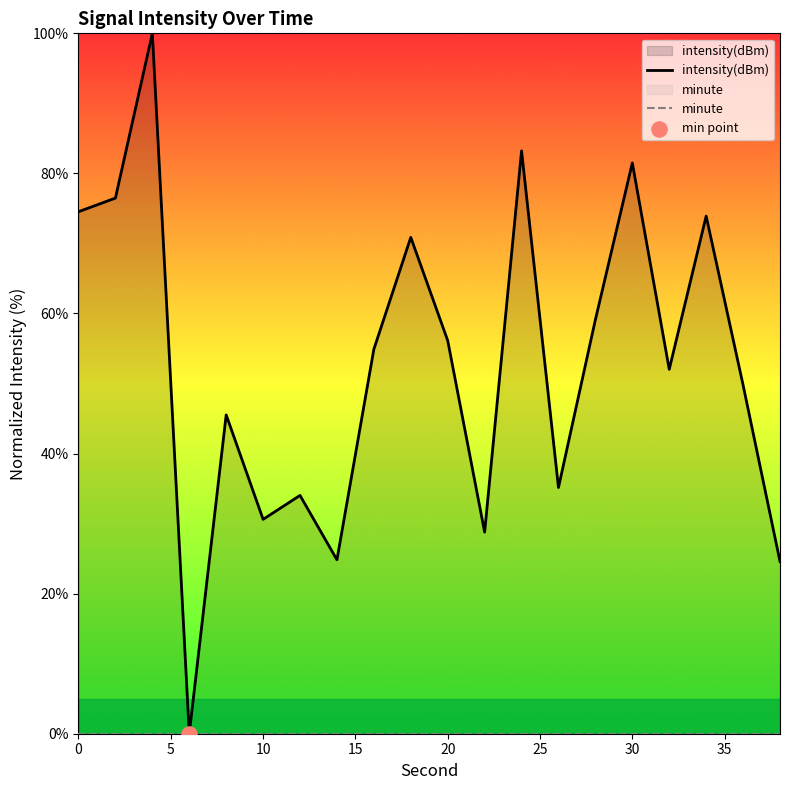

What is the total value across all series at 0?

74.5